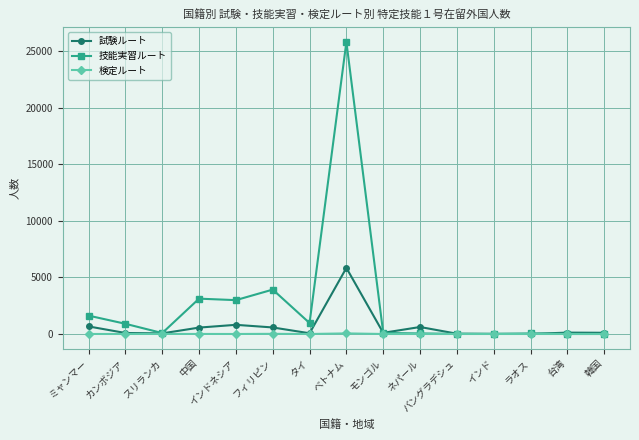

Which series changed the most between インドネシア and バングラデシュ?

技能実習ルート